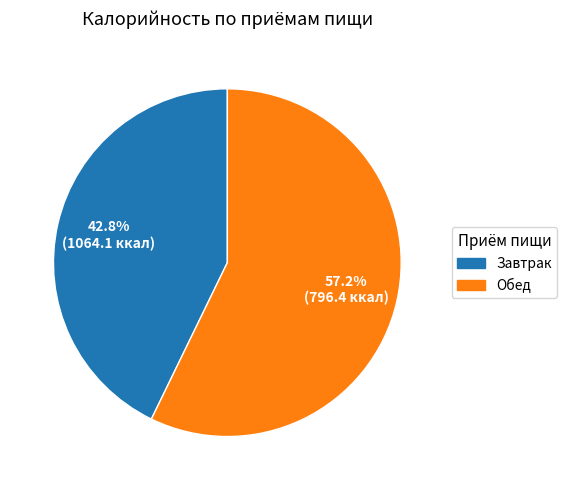

To the nearest percent, what portion does Обед represent?

57%